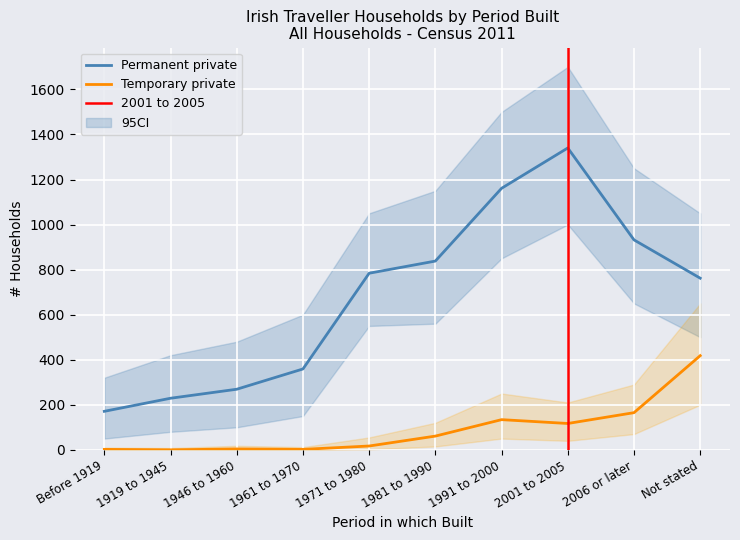

What is the difference between the maximum and minimum values in the Temporary private series?

418